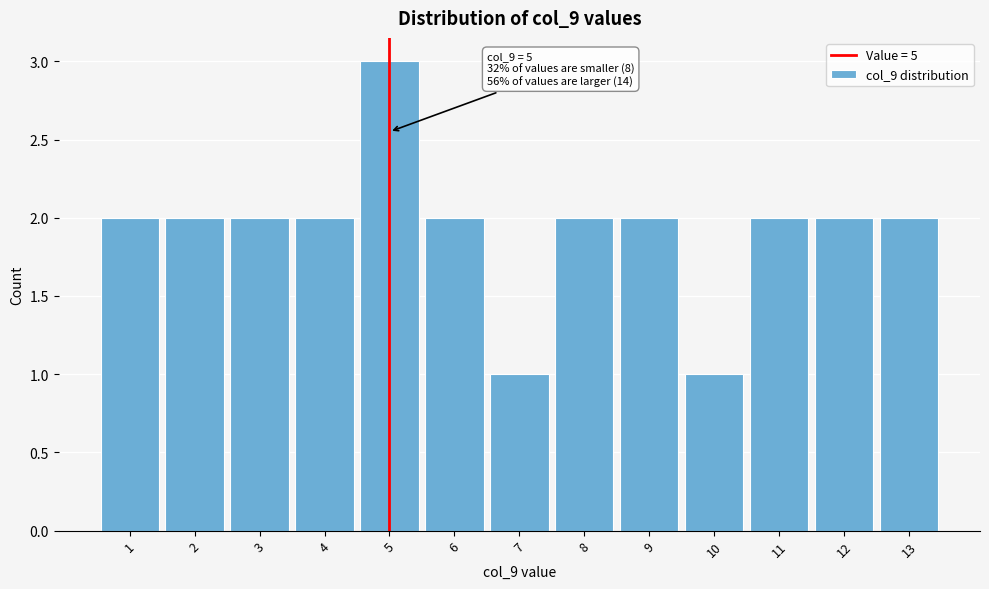

Over which range of the x-axis is the bar tallest?

4.5 to 5.5